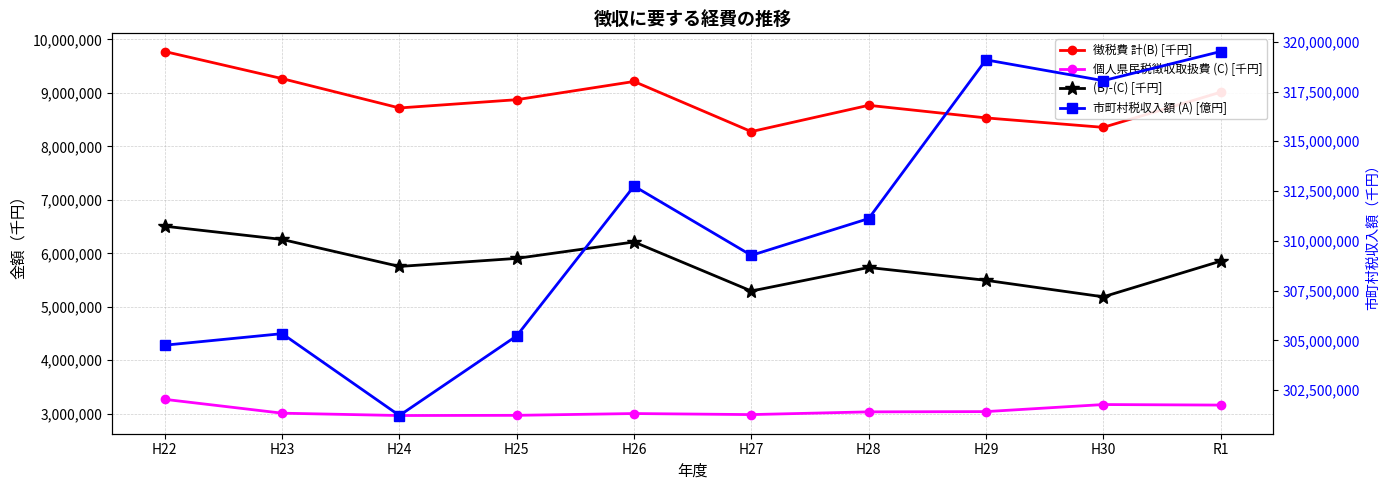

Which series changed the most between H29 and R1?

徴税費 計(B) [千円]